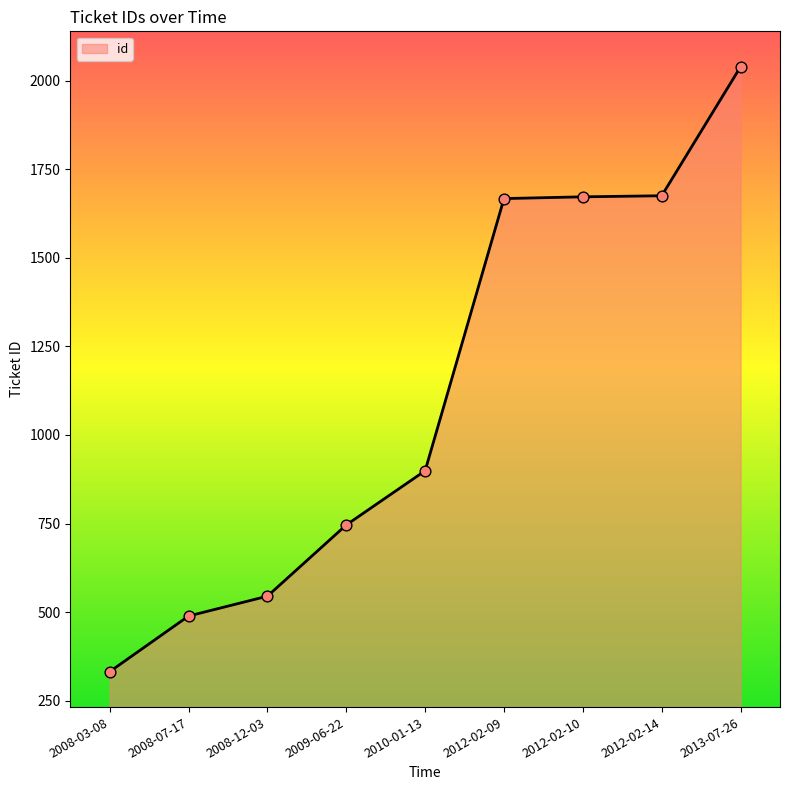

Approximately how many times larger is the value at 2008-07-17 compared to 2013-07-26?

0.2